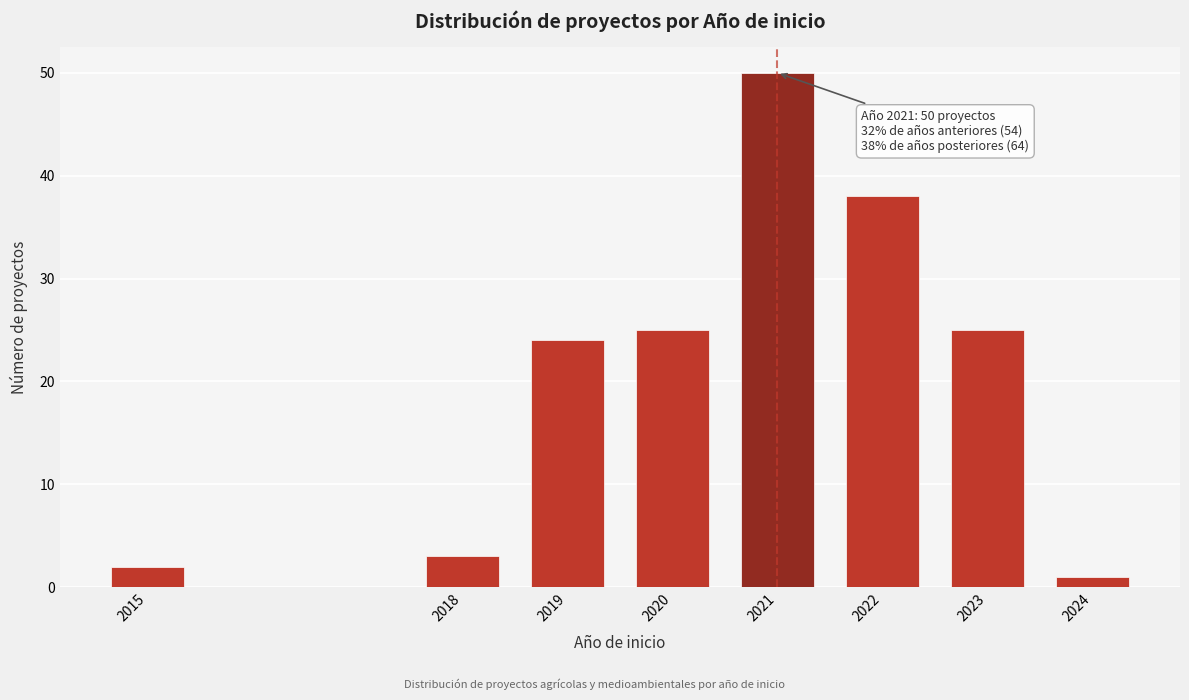

Reading left to right, transcribe all the data shown in this chart.

2	3	24	25	50	38	25	1